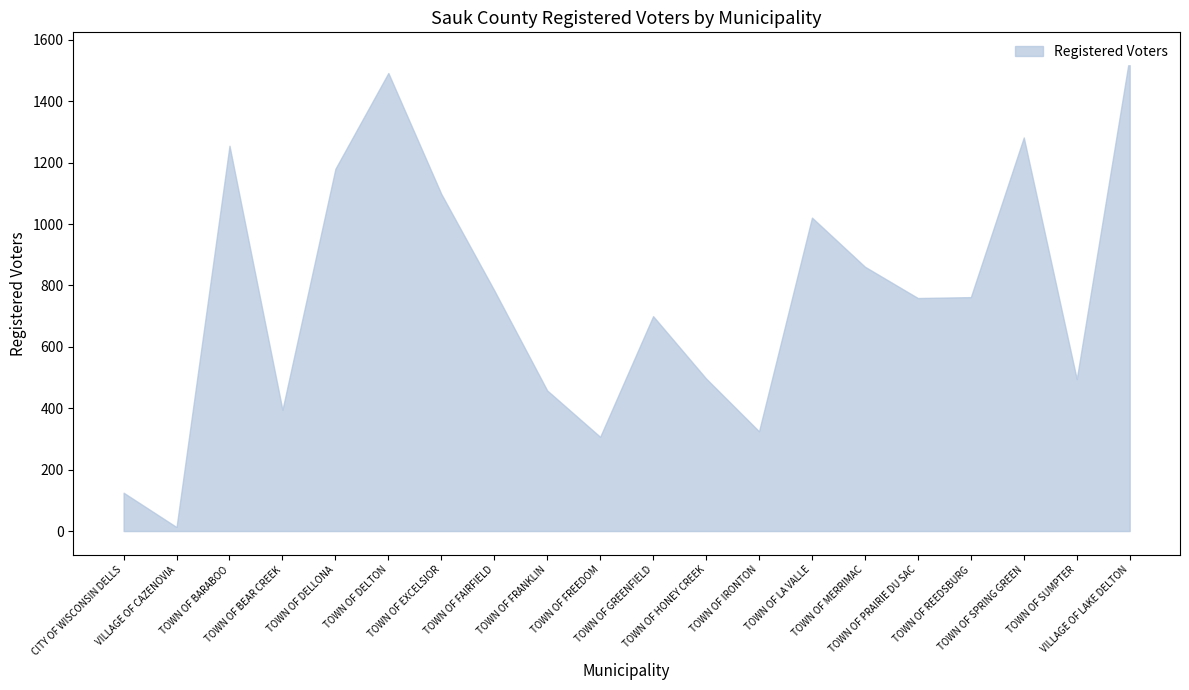

Between TOWN OF BEAR CREEK and TOWN OF MERRIMAC, which is larger?

TOWN OF MERRIMAC